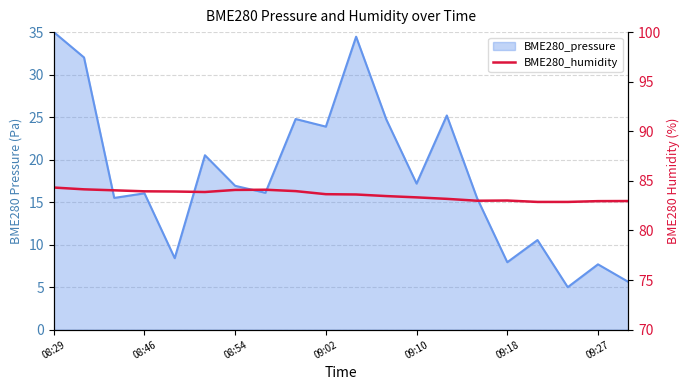

Where is the first local maximum?

7